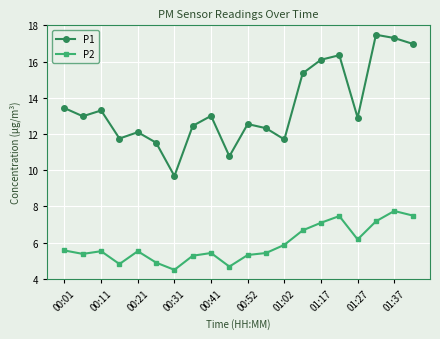

What is the difference between the maximum and minimum values in the P1 series?

7.8